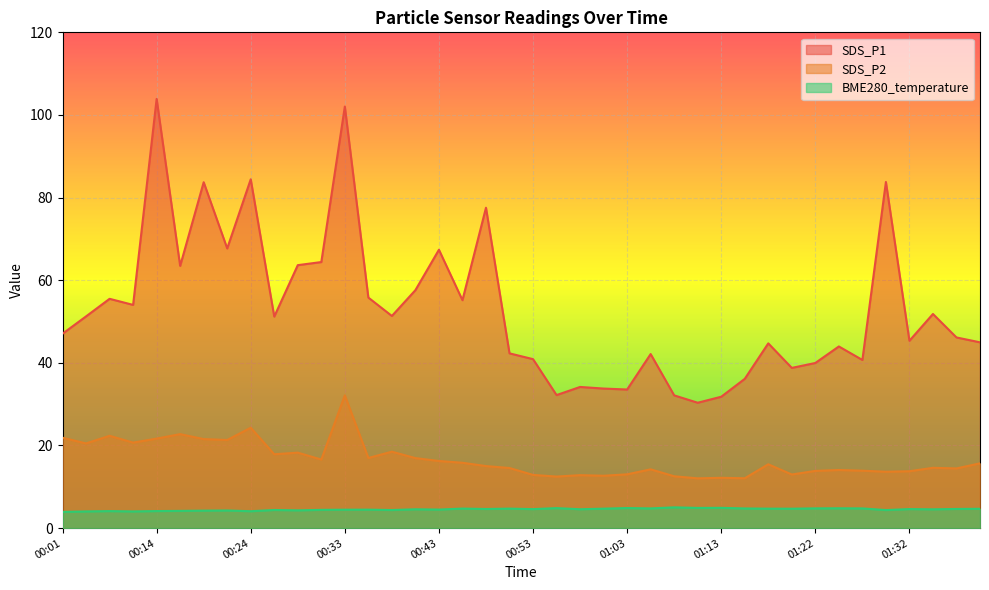

At how many categories does at least one series exceed 77?

6